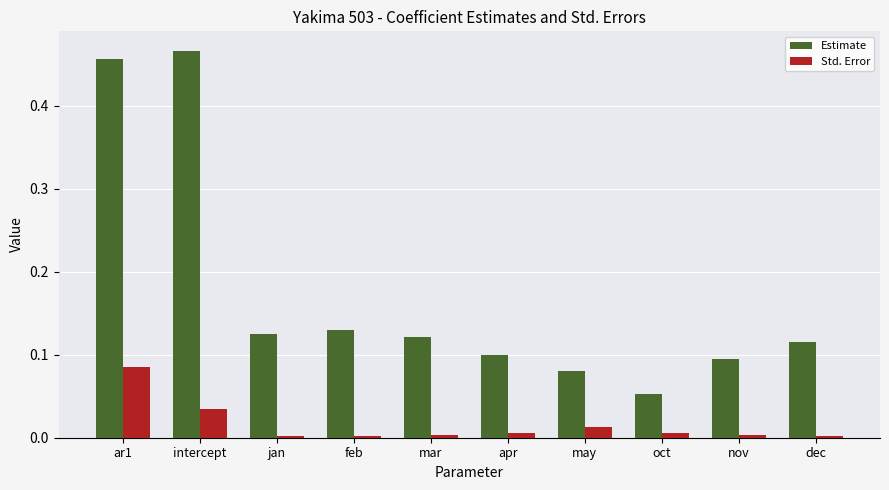

Rank the series by their maximum value, from lowest to highest.

Std. Error, Estimate